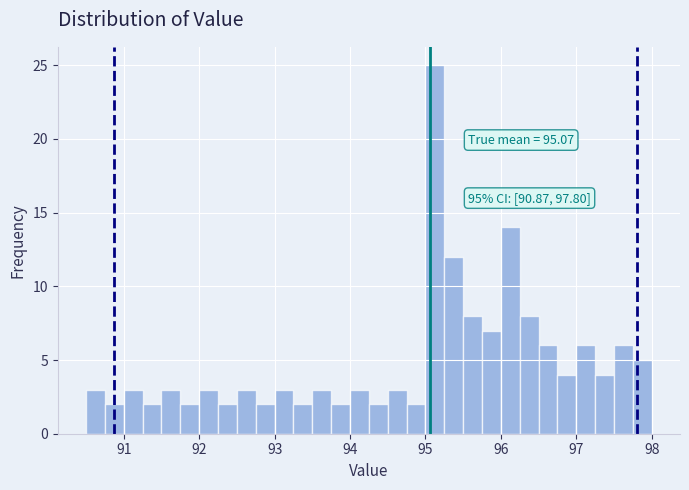

Read against the x-axis, roughly where is the centre of the tallest bar?

95.1